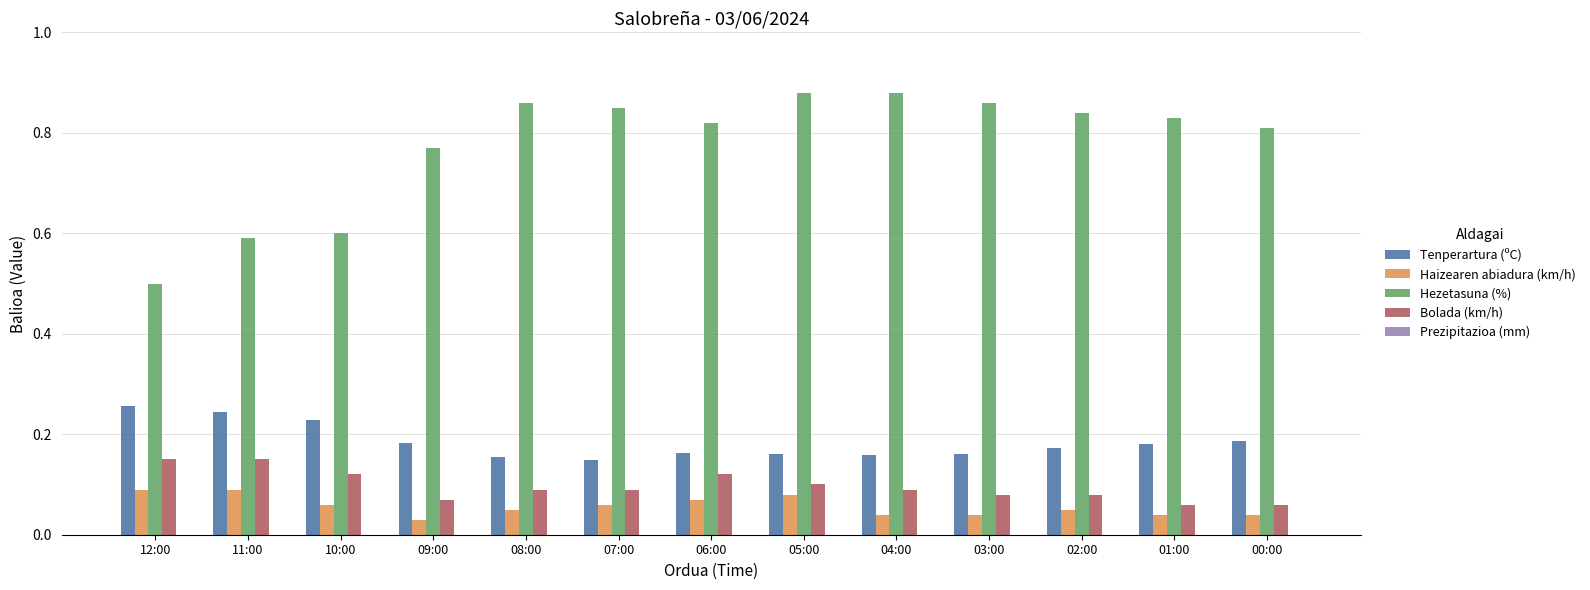

Does the chart contain any negative values?

No